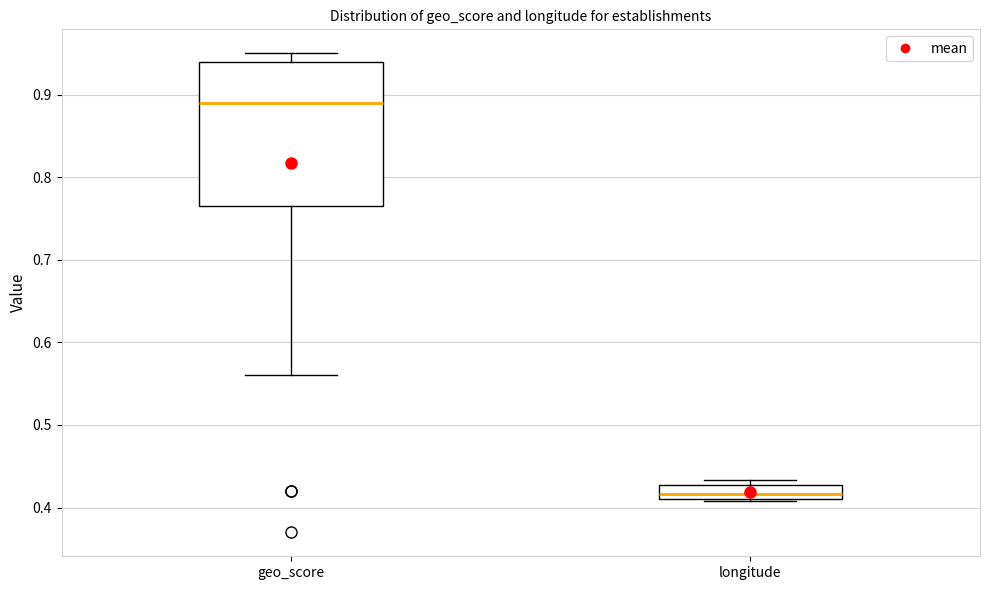

Which box has the lowest median line?

longitude